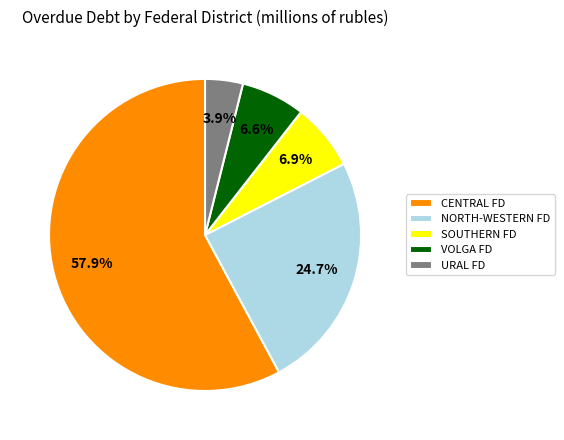

Between SOUTHERN FD and NORTH-WESTERN FD, which is larger?

NORTH-WESTERN FD